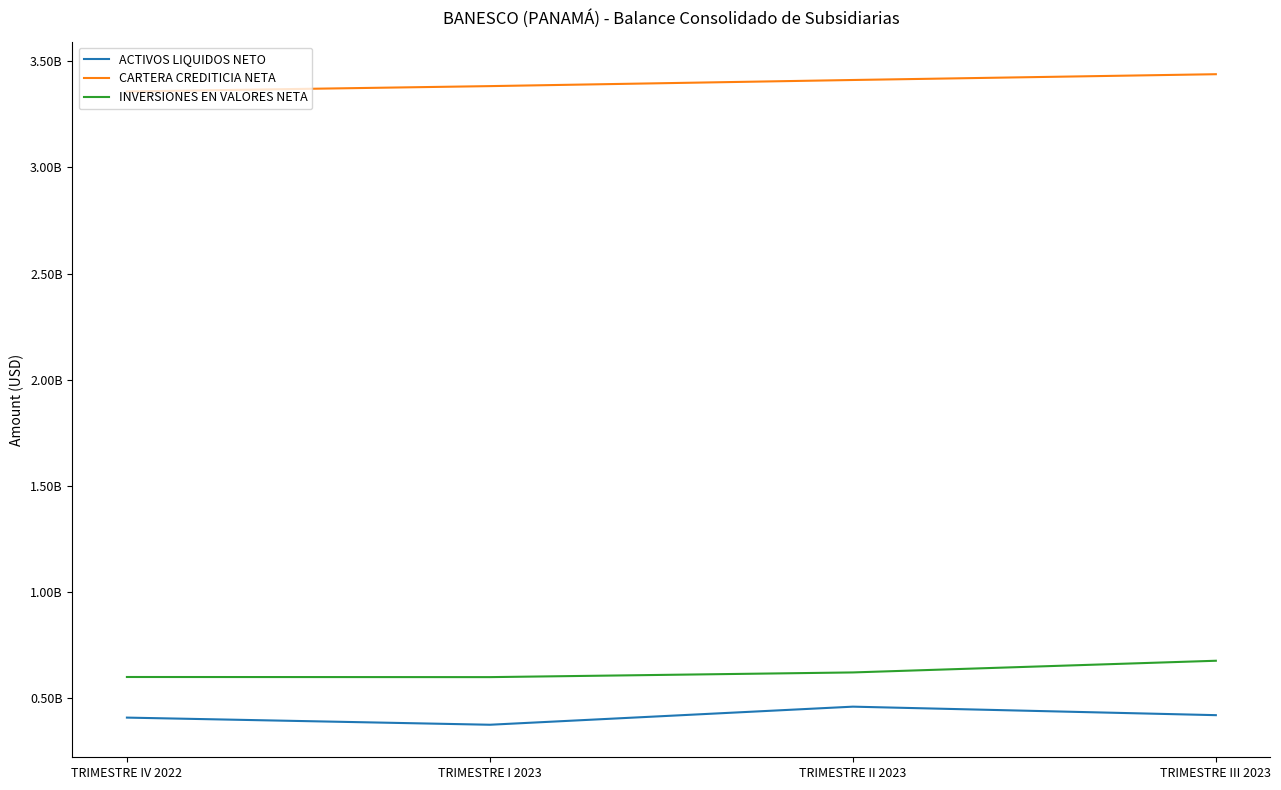

What is the approximate value of ACTIVOS LIQUIDOS NETO at TRIMESTRE I 2023, to the nearest 10?

374184810